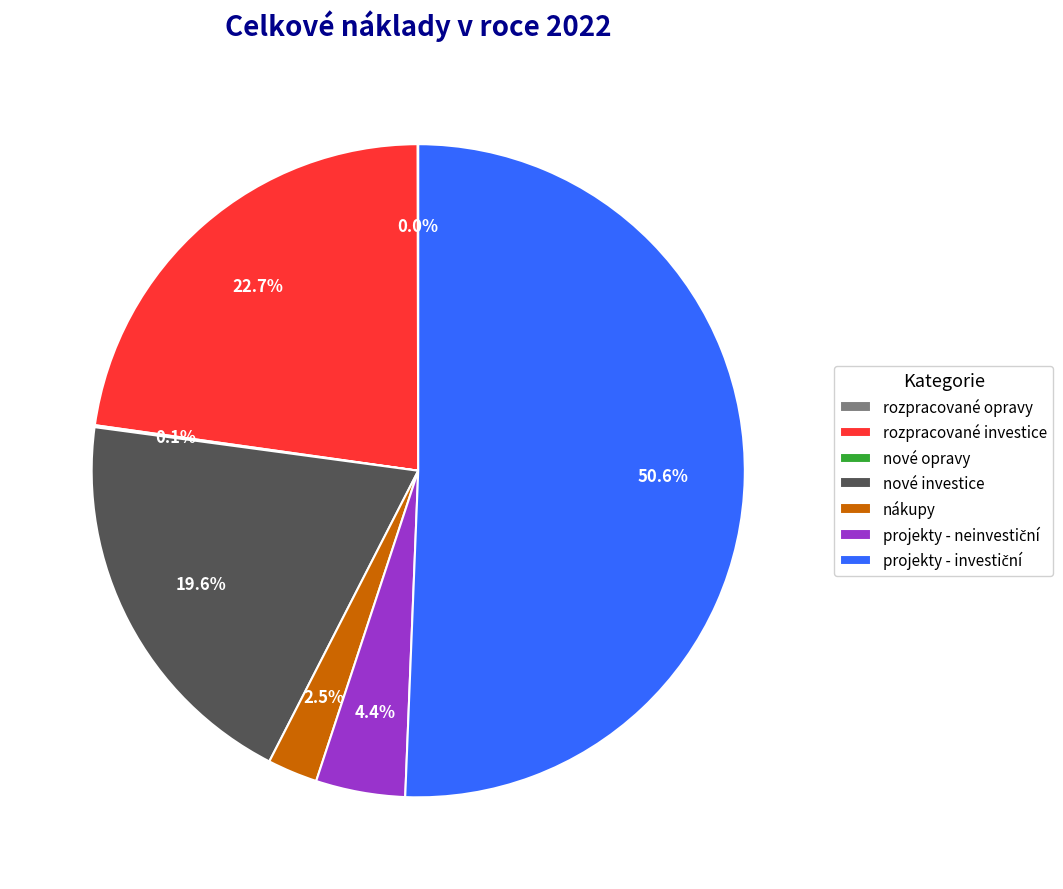

Is the sum of rozpracované investice and nákupy greater than half?

No